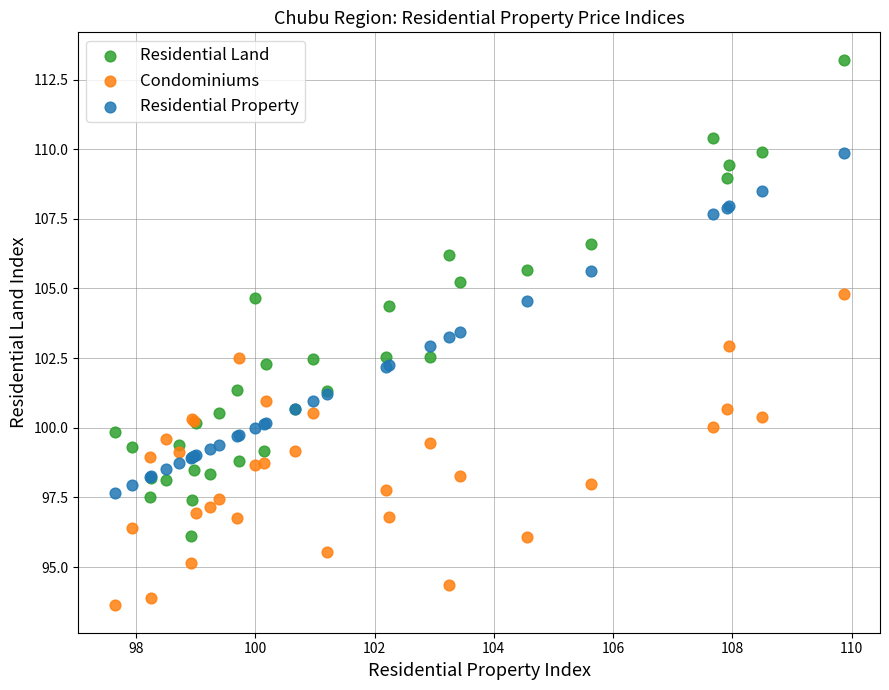

Which series reaches the maximum Y coordinate?

Residential Land